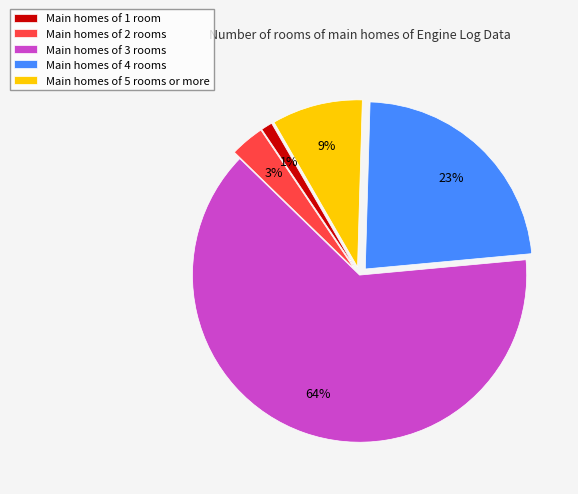

To the nearest percent, what is the difference between the largest and smallest slice percentages?

63%